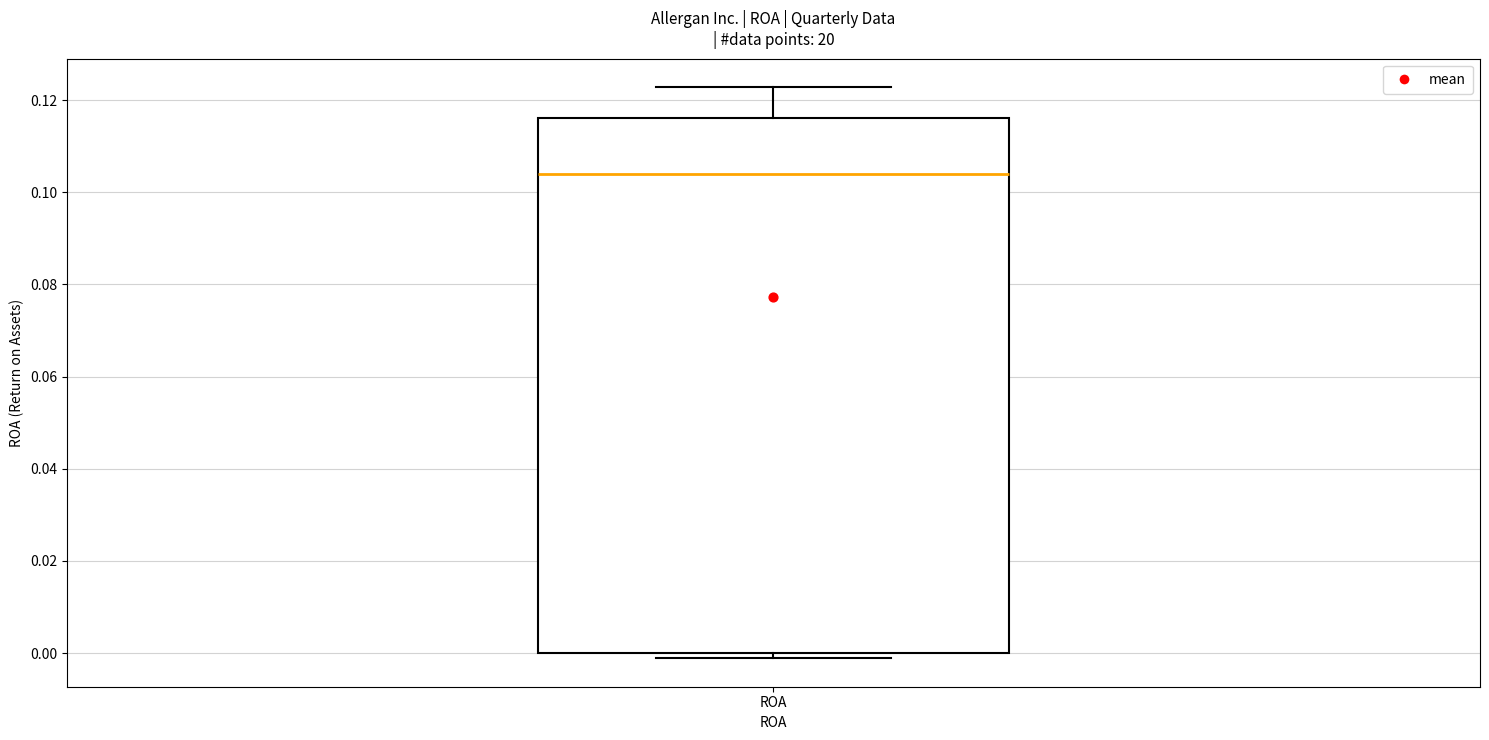

Read this box plot against the y-axis: the position of the median line, the range covered by the box, and the ends of both whiskers. The values are not printed on the chart, so give them approximately, as read against the axis.

median 0.104, box 0.000 to 0.116, whiskers -0.002 to 0.122